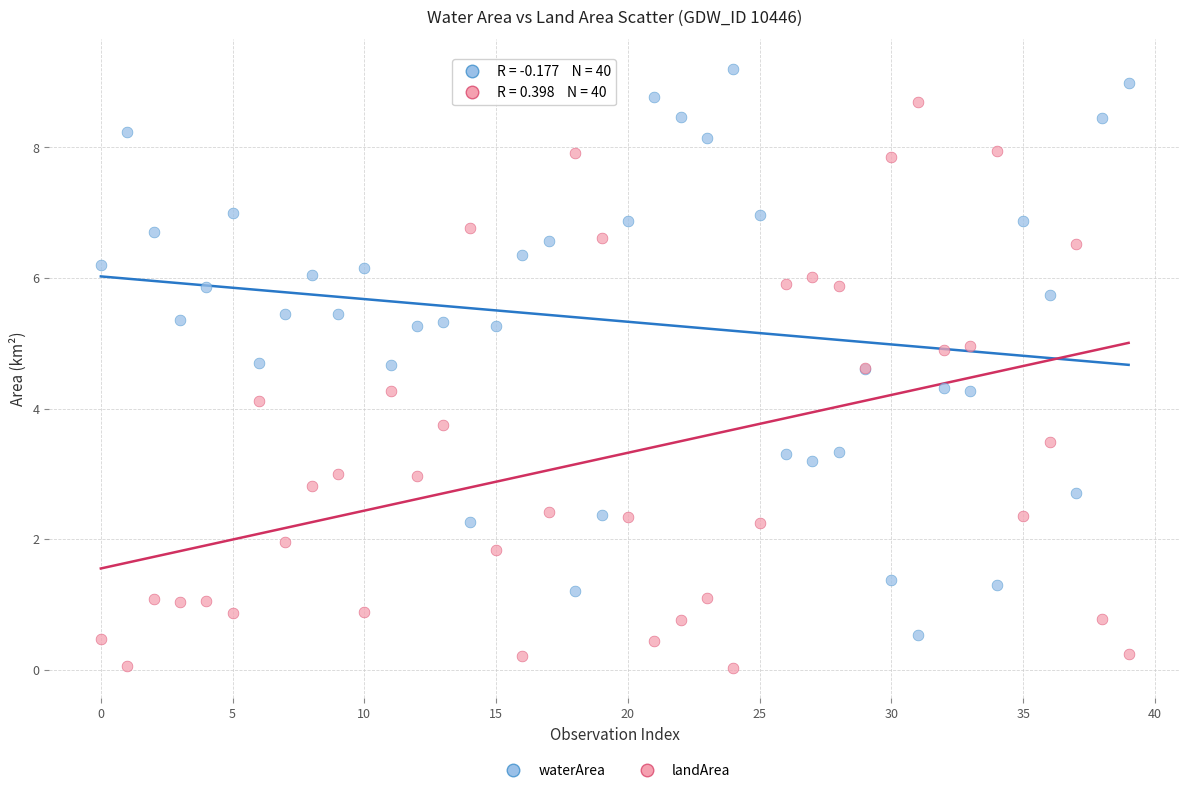

In the landArea series, what Y value is closest to 4?

4.1